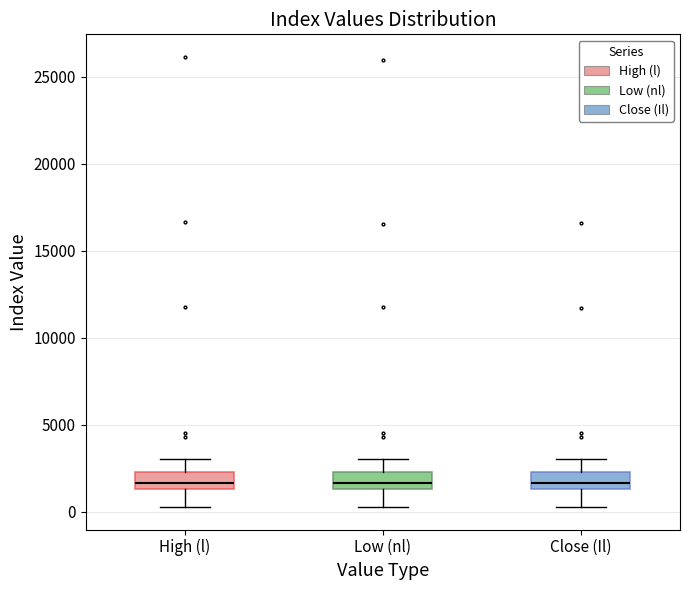

Where does the lower whisker of the box for Close (Il) end on the y-axis? The values are not printed on the chart, so give them approximately, as read against the axis.

500